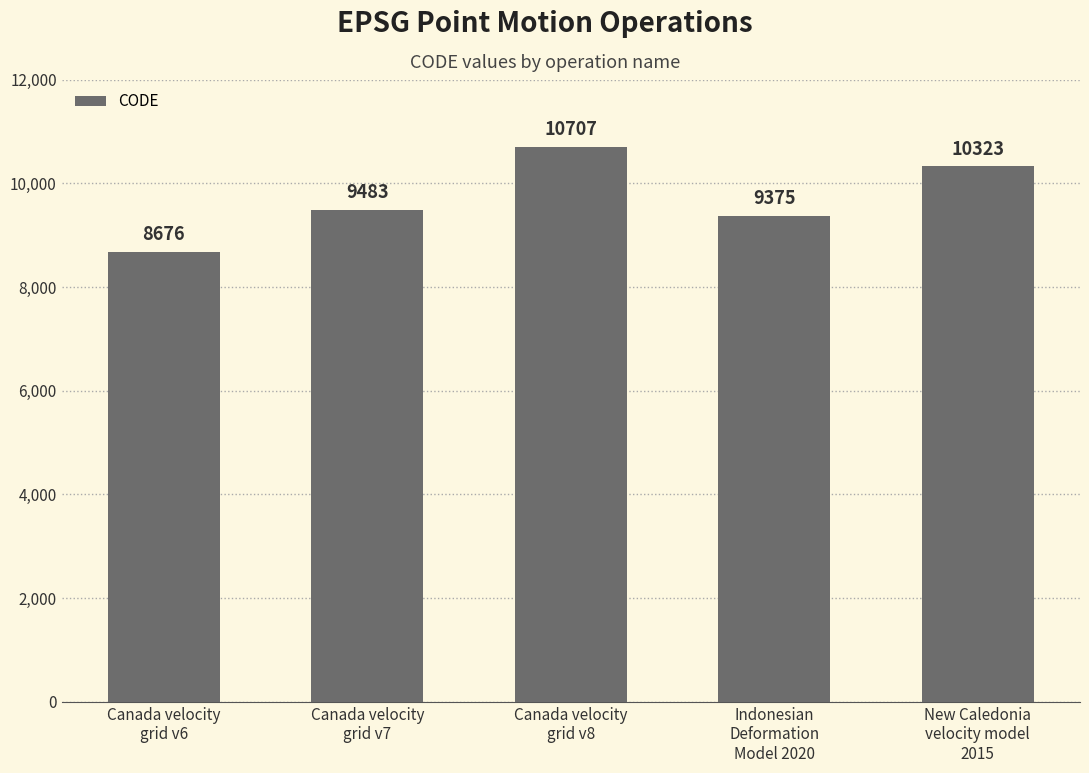

Reading left to right, what are all the values shown in this chart?

8676	9483	10707	9375	10323